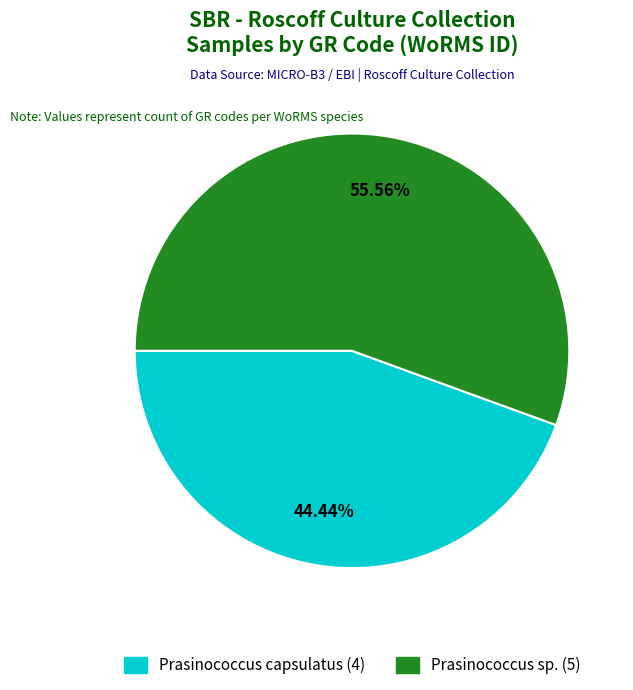

Does any single category account for the majority?

Yes